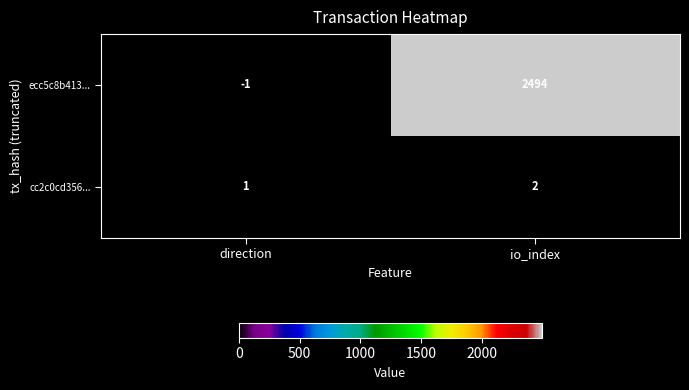

Rank the series at direction from highest to lowest value.

cc2c0cd356..., ecc5c8b413...